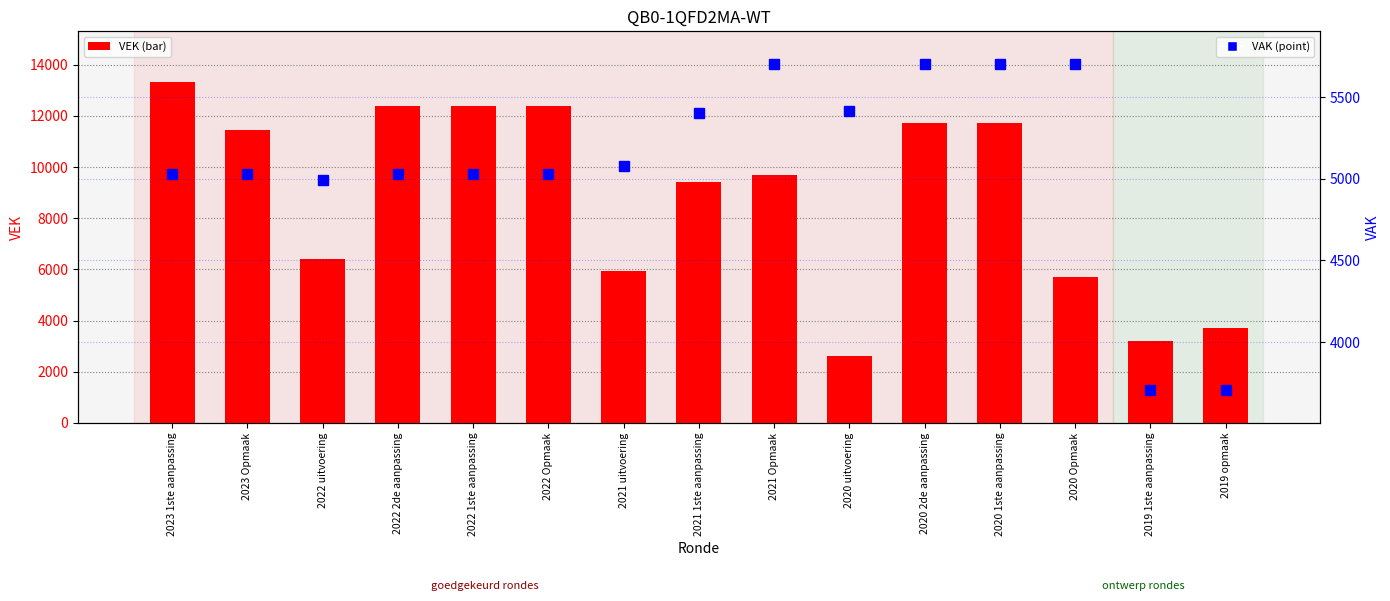

At which category does the chart reach its peak across all series?

2023 1ste aanpassing